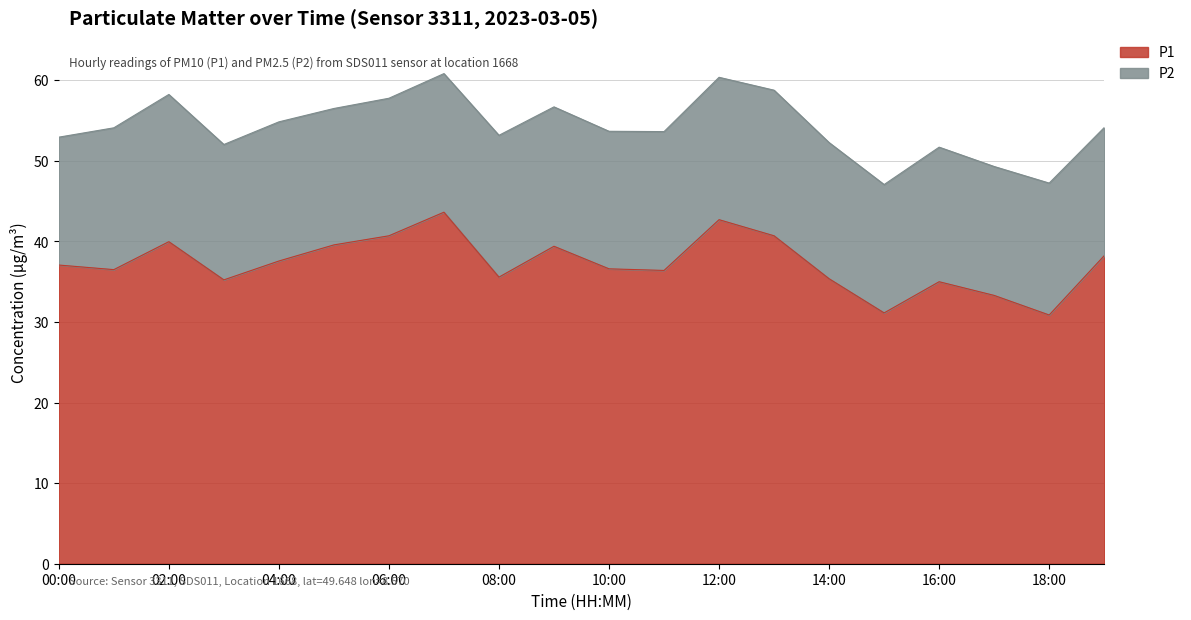

How many interior local peaks (higher than both neighbors) does the data have?

5